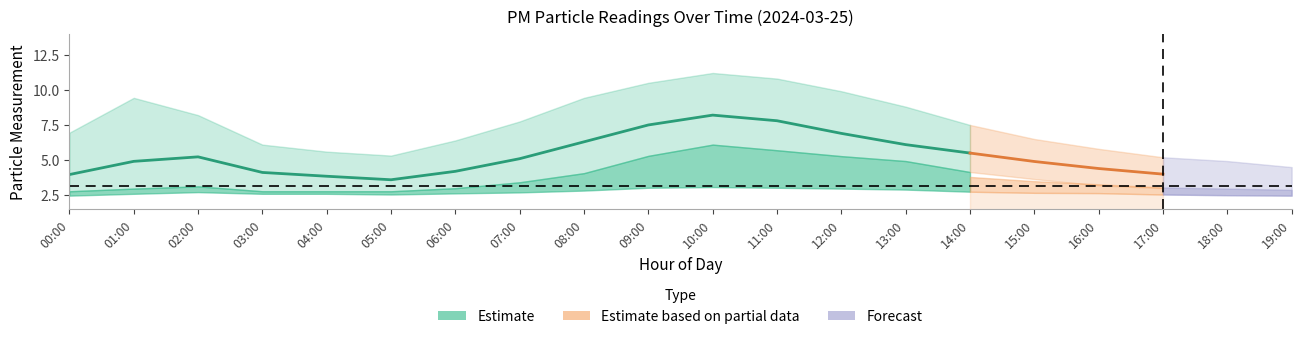

Reading left to right, transcribe all the data shown in this chart.

P1: 4.0	4.9	5.2	4.1	3.9	3.6	4.2	5.1	6.3	7.5	8.2	7.8	6.9	6.1	5.5	4.9	4.4	4.0	3.8	3.5
P1_upper: 7.0	9.4	8.2	6.1	5.6	5.3	6.4	7.8	9.4	10.5	11.2	10.8	9.9	8.8	7.5	6.5	5.8	5.2	4.9	4.5
P1_lower: 2.8	3.0	3.1	2.8	2.8	2.8	3.0	3.4	4.1	5.3	6.1	5.7	5.3	4.9	4.2	3.6	3.2	3.0	3.0	2.8
P2: 2.7	3.1	3.3	2.8	2.9	2.9	3.0	3.1	3.4	3.6	4.0	3.8	3.6	3.5	3.2	3.1	3.0	2.8	2.6	2.6
P2_upper: 3.3	4.0	3.6	3.3	3.4	3.1	3.6	4.0	4.2	4.5	4.8	4.6	4.3	4.1	3.8	3.5	3.3	3.0	3.0	2.9
P2_lower: 2.5	2.6	2.7	2.6	2.6	2.5	2.6	2.7	2.8	3.0	3.1	3.0	3.0	2.9	2.8	2.7	2.6	2.5	2.5	2.5